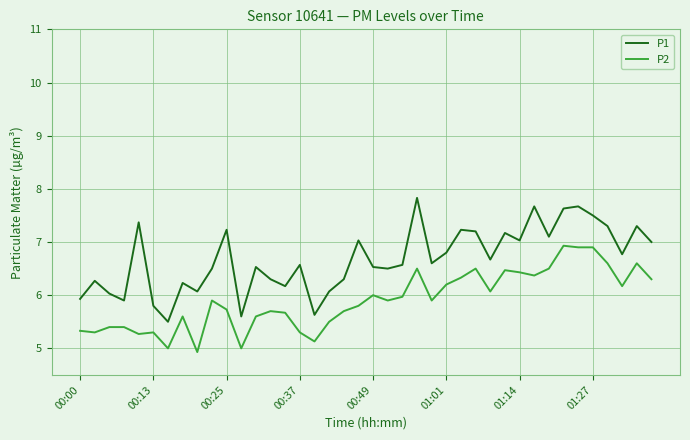

Which series has the largest total across all categories?

P1